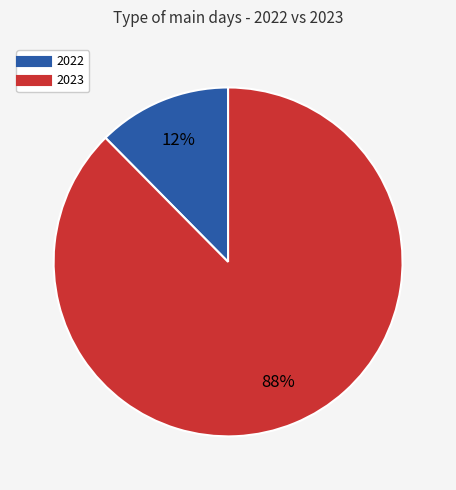

Which category has the biggest portion of the pie?

2023